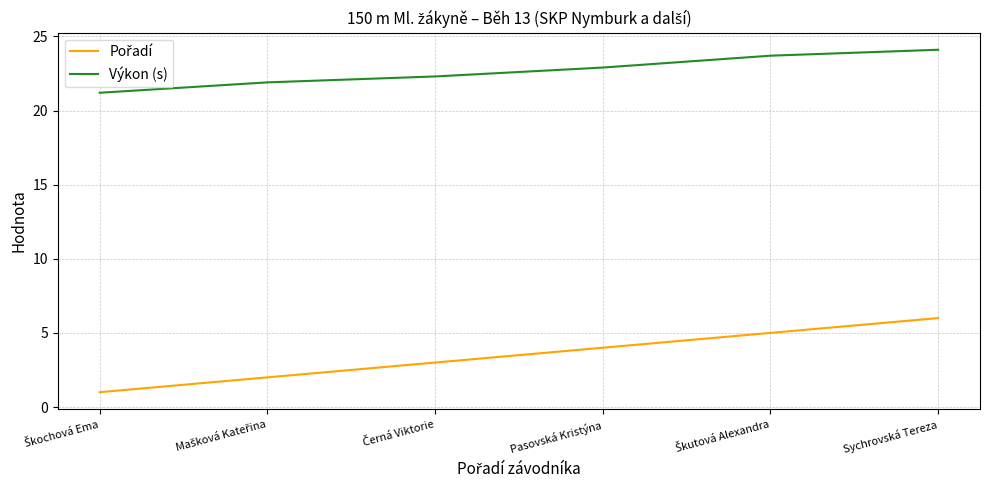

At which category is the sum across all series the highest?

Sychrovská Tereza